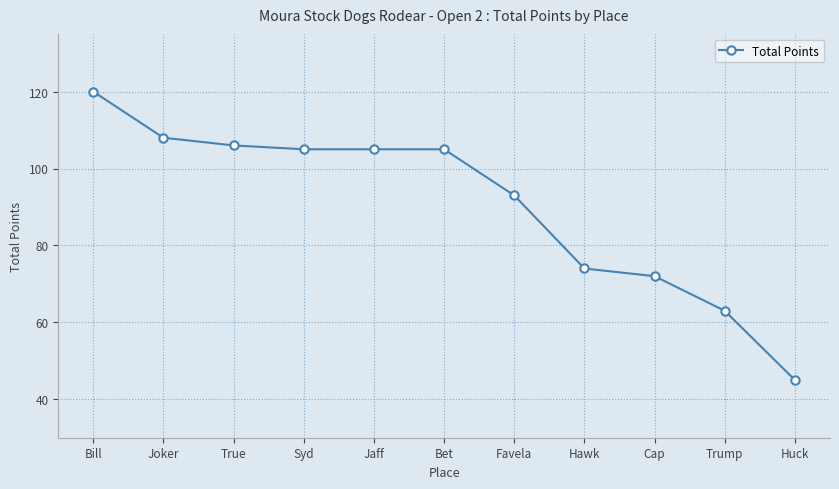

Where does the data first go above 105?

Bill